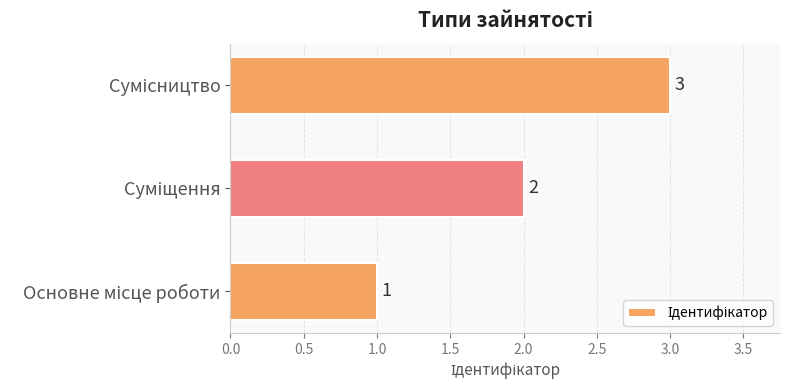

What is the greatest value displayed?

3